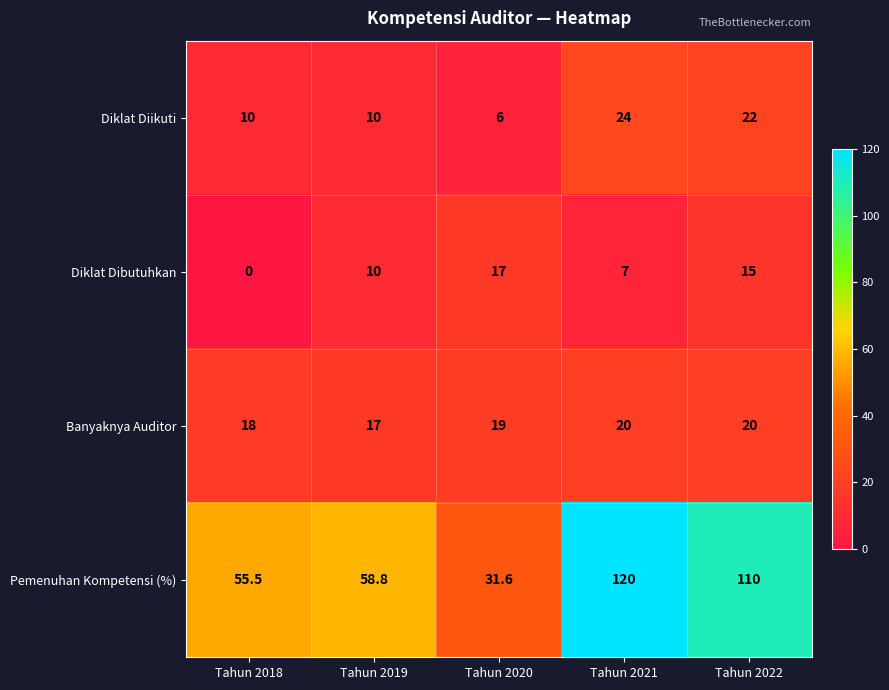

Which series has the largest total across all categories?

Pemenuhan Kompetensi (%)